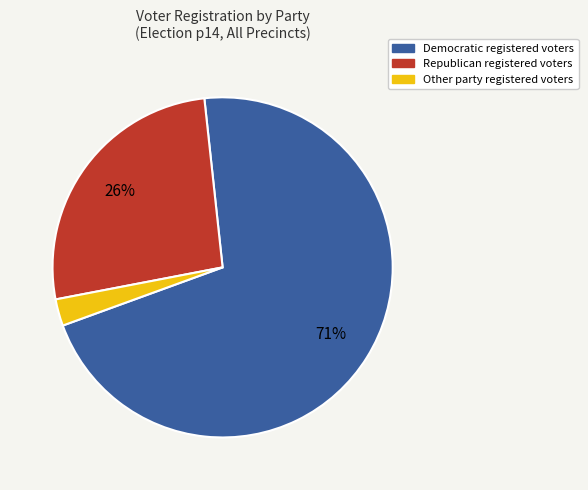

Is there any slice that represents more than half of the pie?

Yes